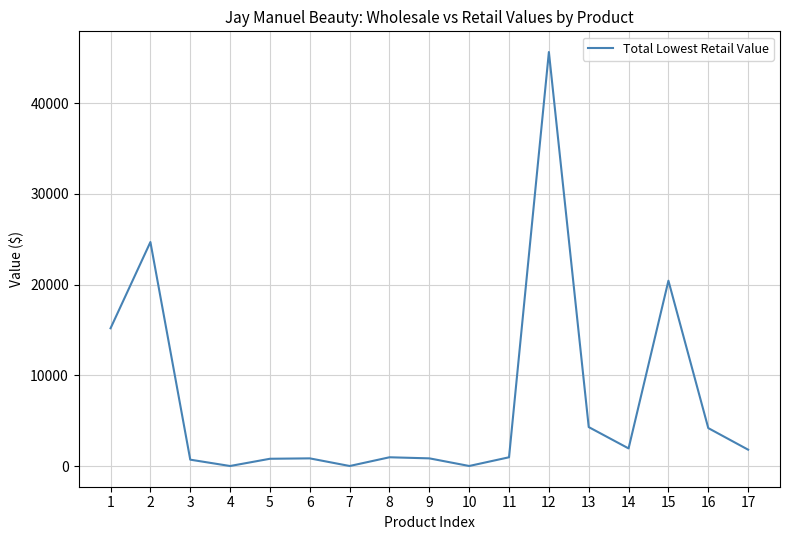

The value at 16 is 4200. True or false?

True